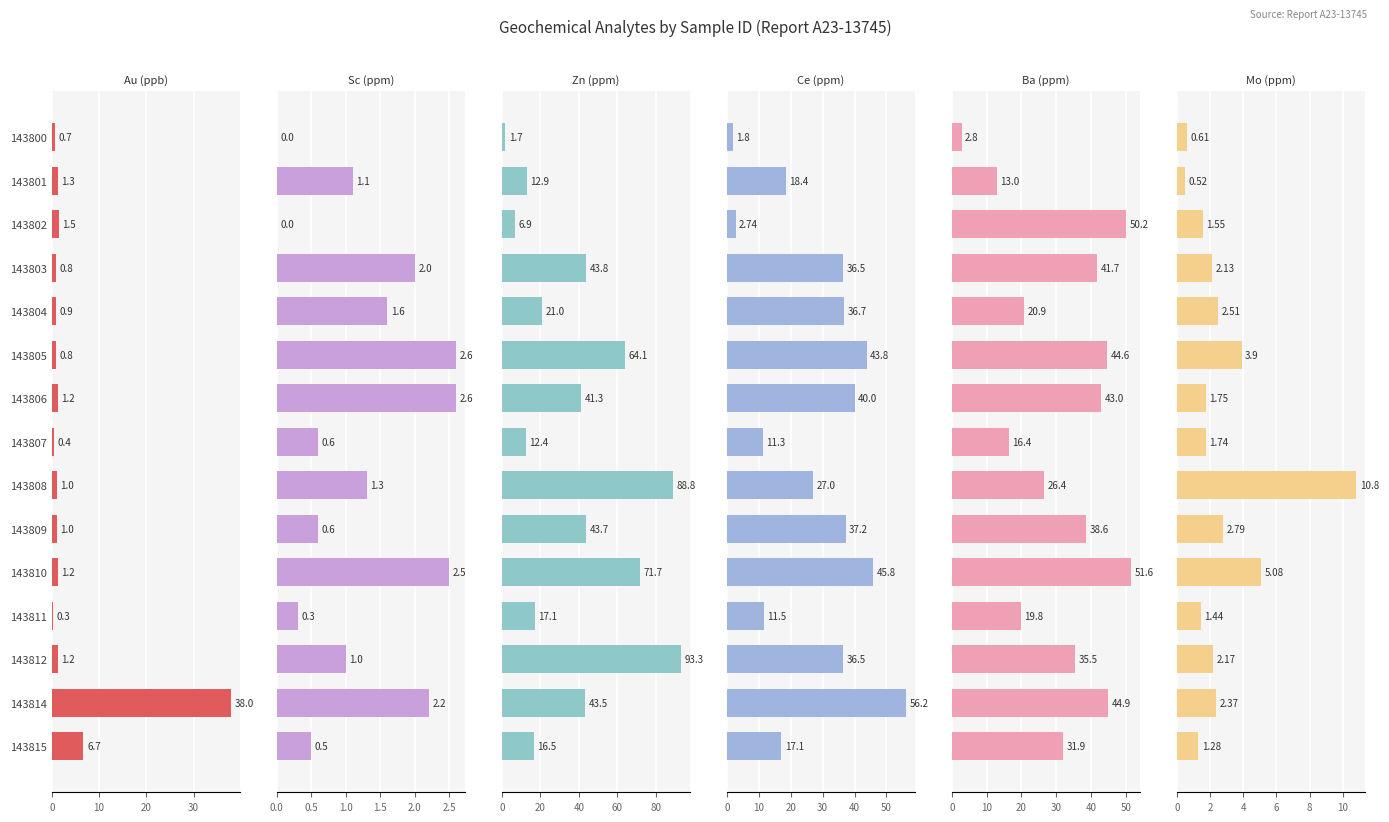

Which has a higher value, 143806 or 143802?

143802